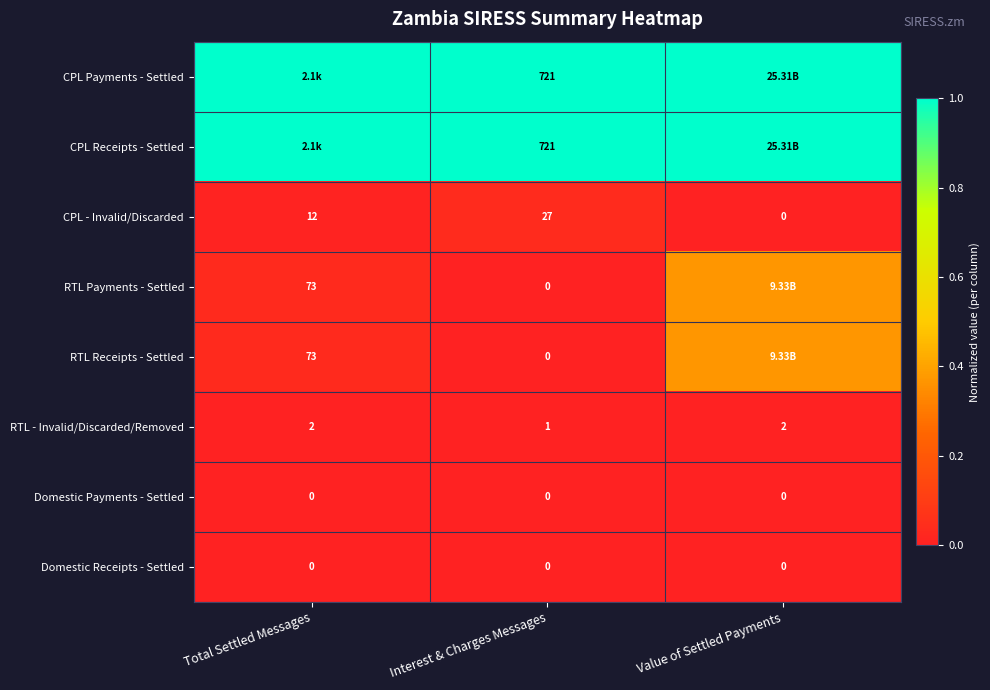

List the labels in order of CPL - Invalid/Discarded value, largest first.

Interest & Charges Messages, Total Settled Messages, Value of Settled Payments